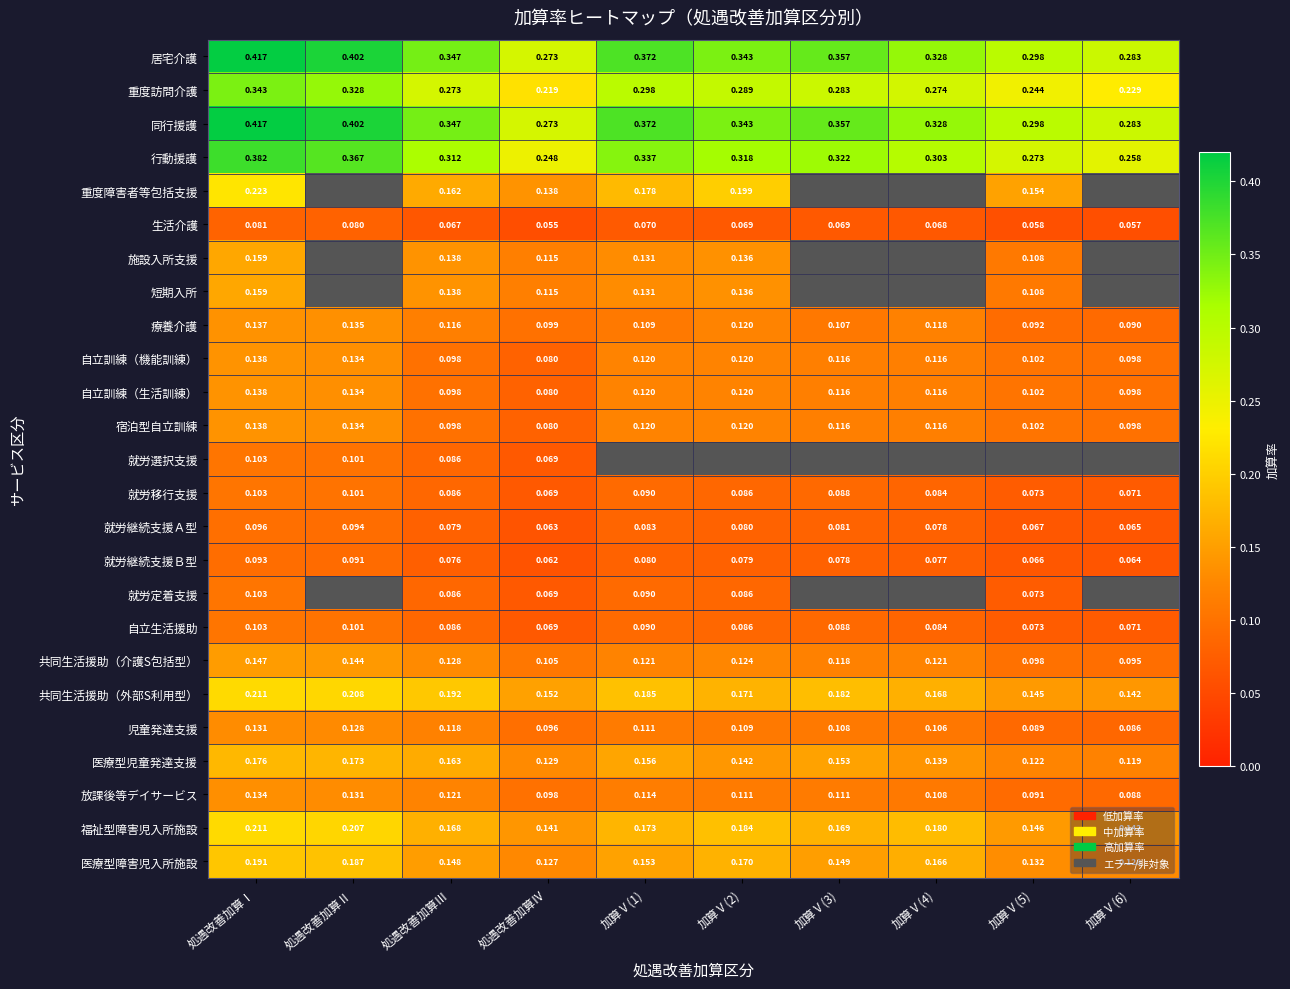

What is the total value across all series at 処遇改善加算Ⅰ?

4.5